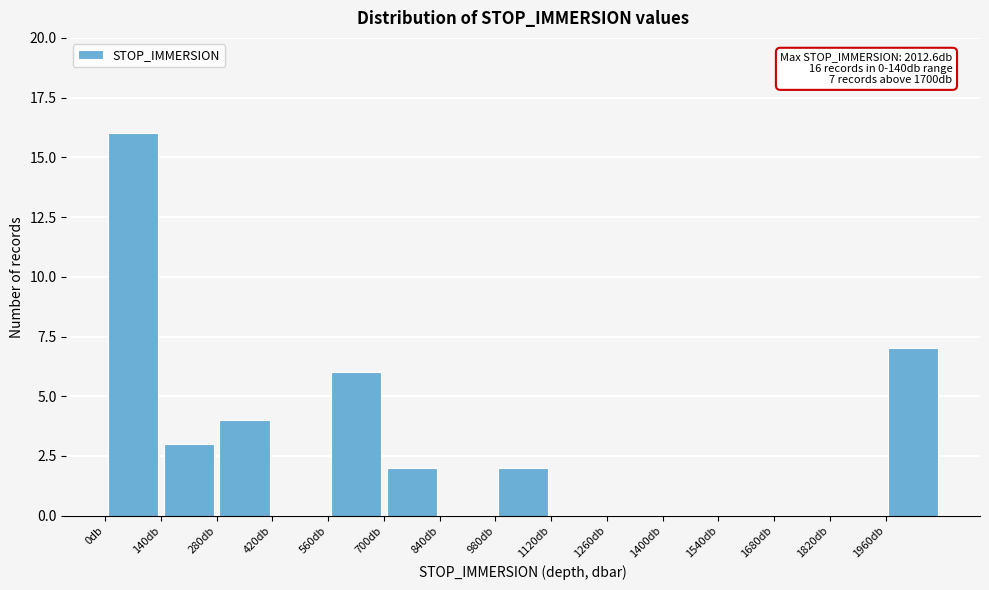

Over which range of the x-axis is the bar tallest?

0 to 140